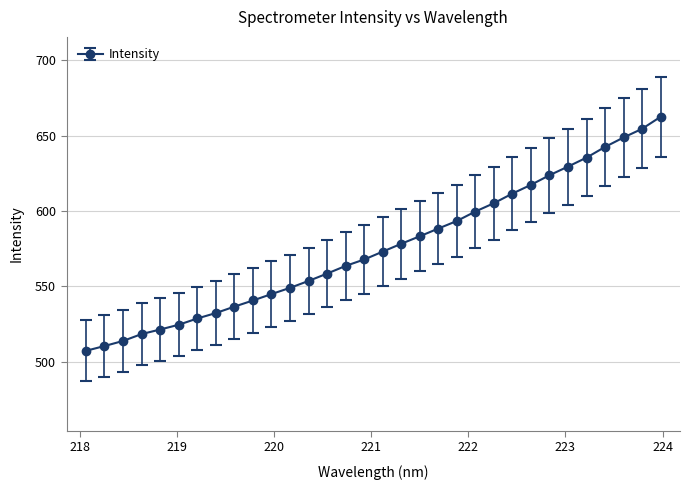

Does the chart display data point markers on the line(s)?

Yes